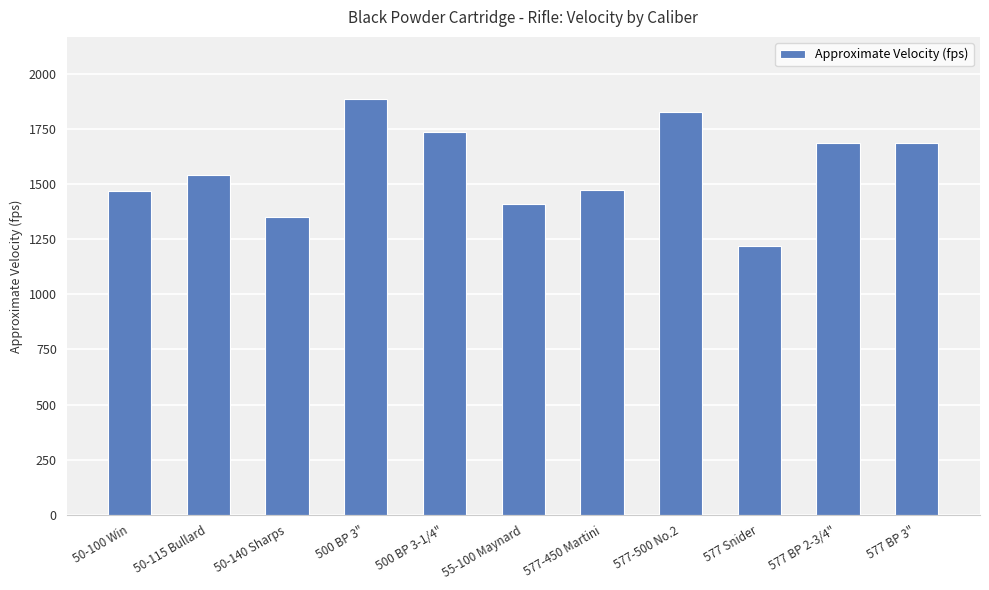

What is the change in value from 50-100 Win to 577-500 No.2?

+355